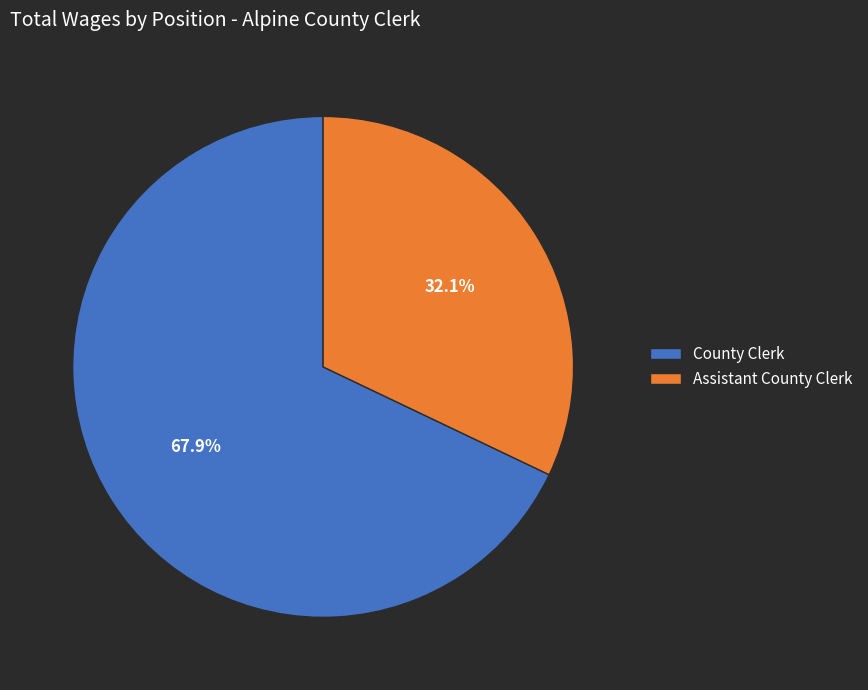

Between County Clerk and Assistant County Clerk, which is larger?

County Clerk